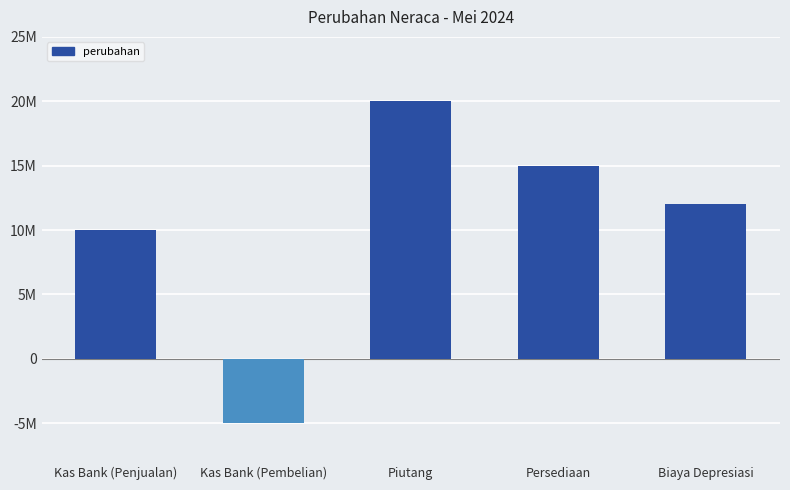

At which label does the data first exceed 12000000?

Piutang